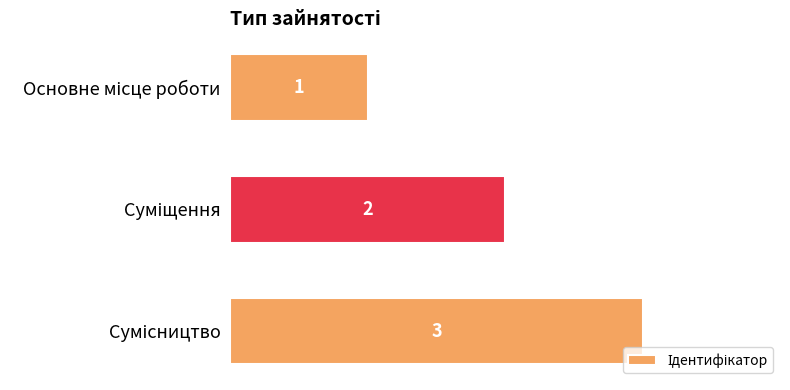

Count the values in the range 1 to 3.

3